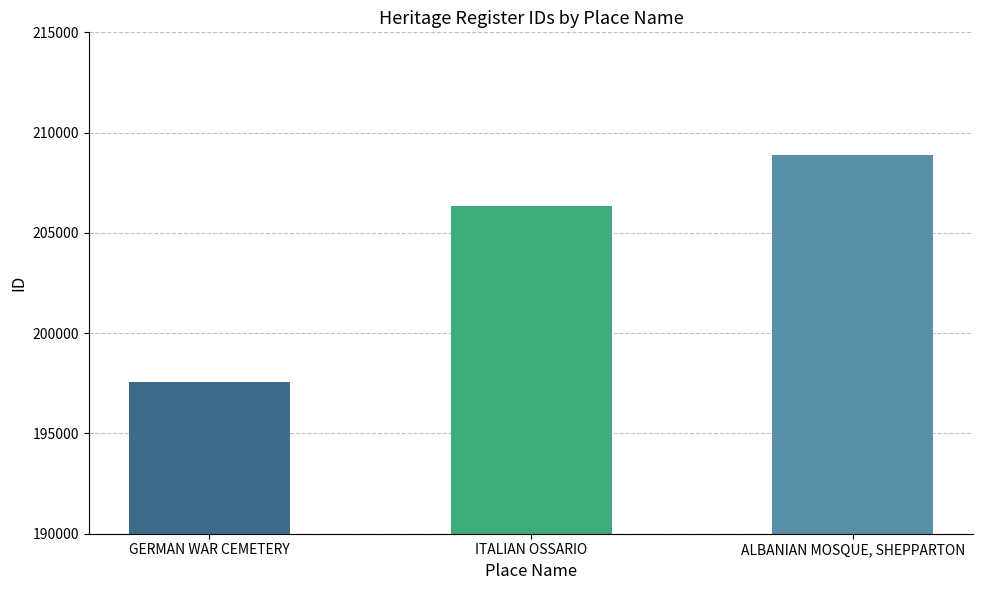

What position from the left is ITALIAN OSSARIO?

2